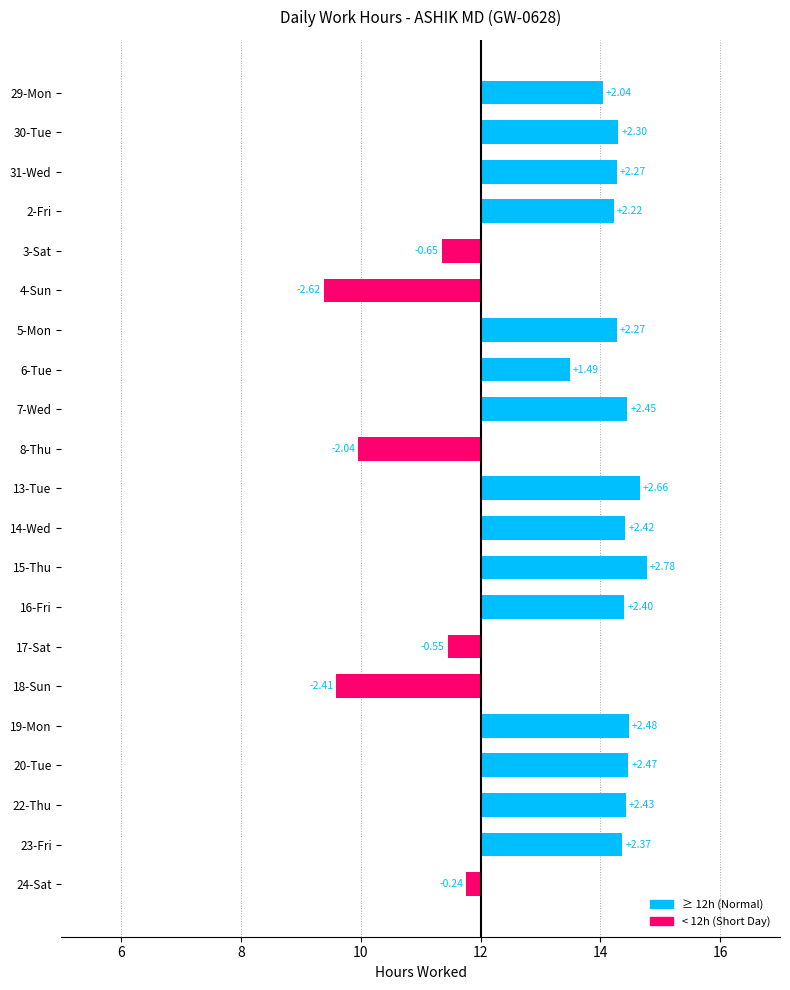

What is the sum of all values?

26.5